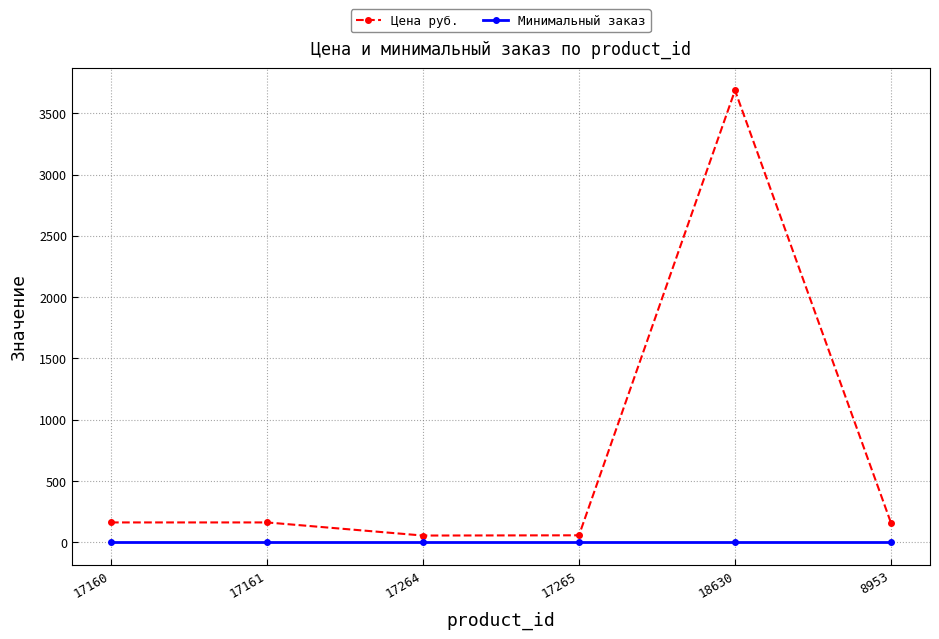

List the series in order of their peak value, lowest first.

Минимальный заказ, Цена руб.